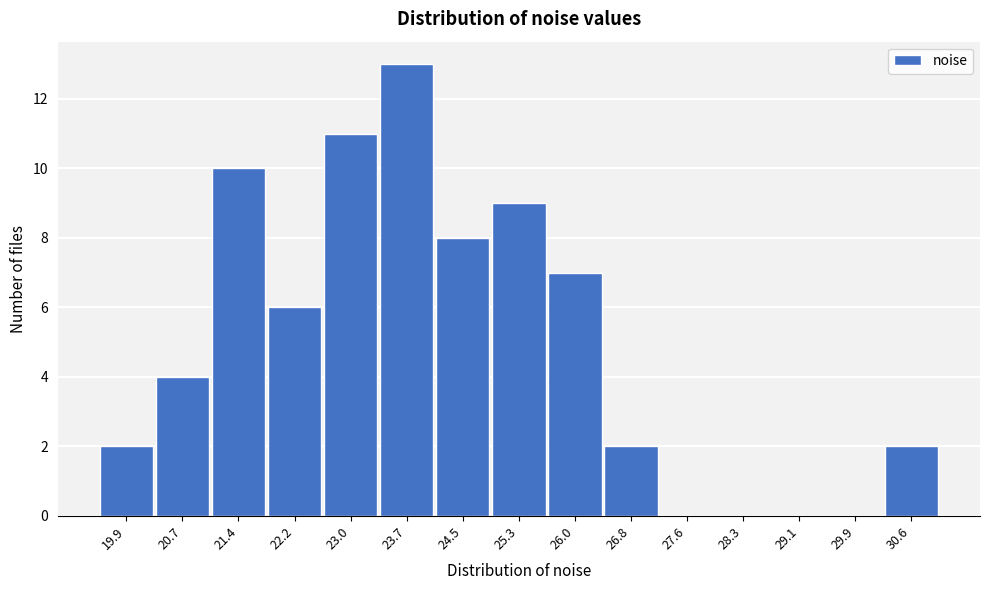

Reading left to right, what are all the values shown in this chart?

19.9=2	20.7=4	21.4=10	22.2=6	23.0=11	23.7=13	24.5=8	25.3=9	26.0=7	26.8=2	27.6=0	28.3=0	29.1=0	29.9=0	30.6=2